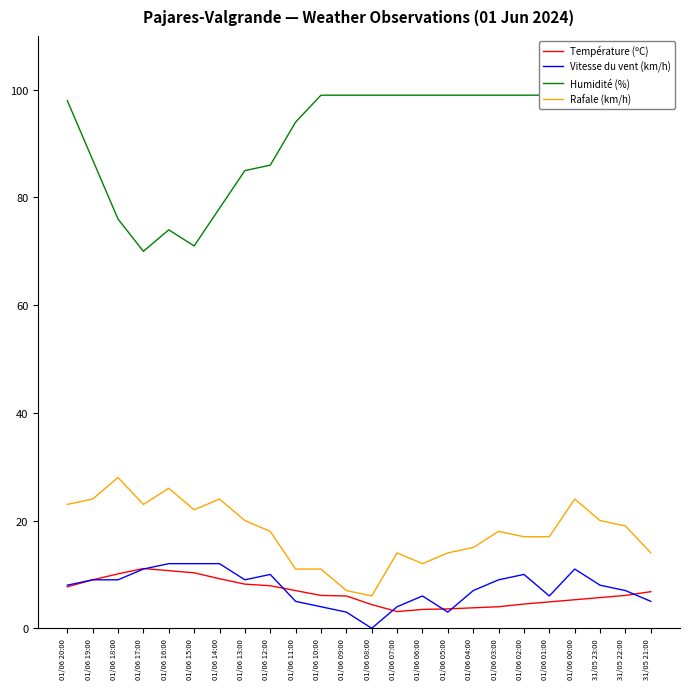

At 01/06 12:00, list the series in order from smallest to largest.

Température (ºC), Vitesse du vent (km/h), Rafale (km/h), Humidité (%)